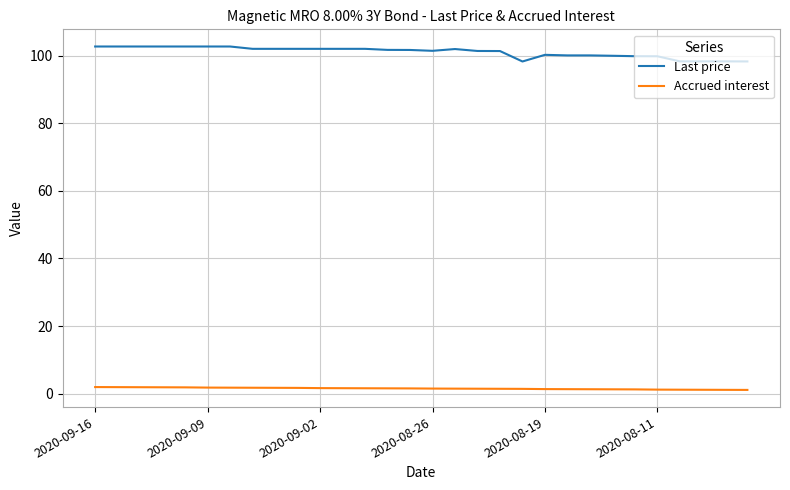

What is the greatest value displayed?

102.8